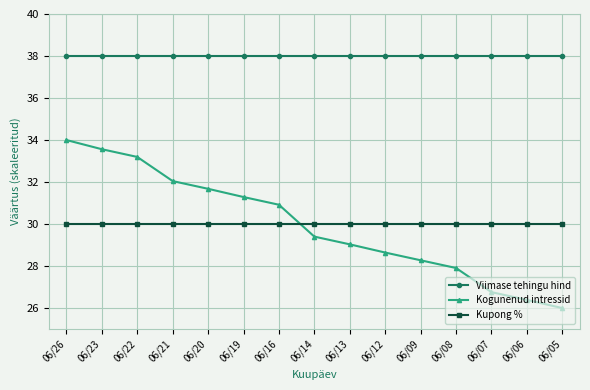

Rank the categories by Kogunenud intressid value from lowest to highest.

06/05, 06/06, 06/07, 06/08, 06/09, 06/12, 06/13, 06/14, 06/16, 06/19, 06/20, 06/21, 06/22, 06/23, 06/26